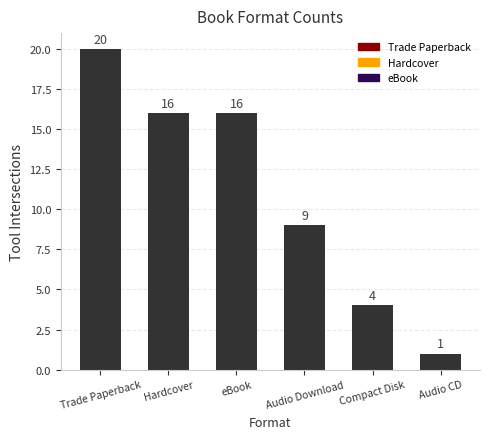

What is the change in value from Audio Download to Compact Disk?

-5